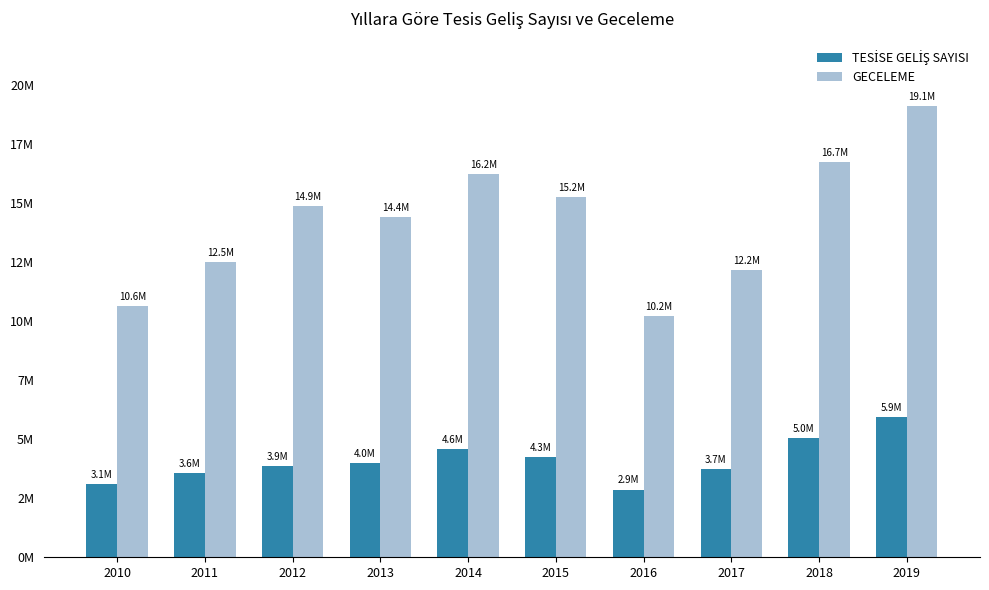

Is it true that GECELEME equals 24738524 at 2015?

False